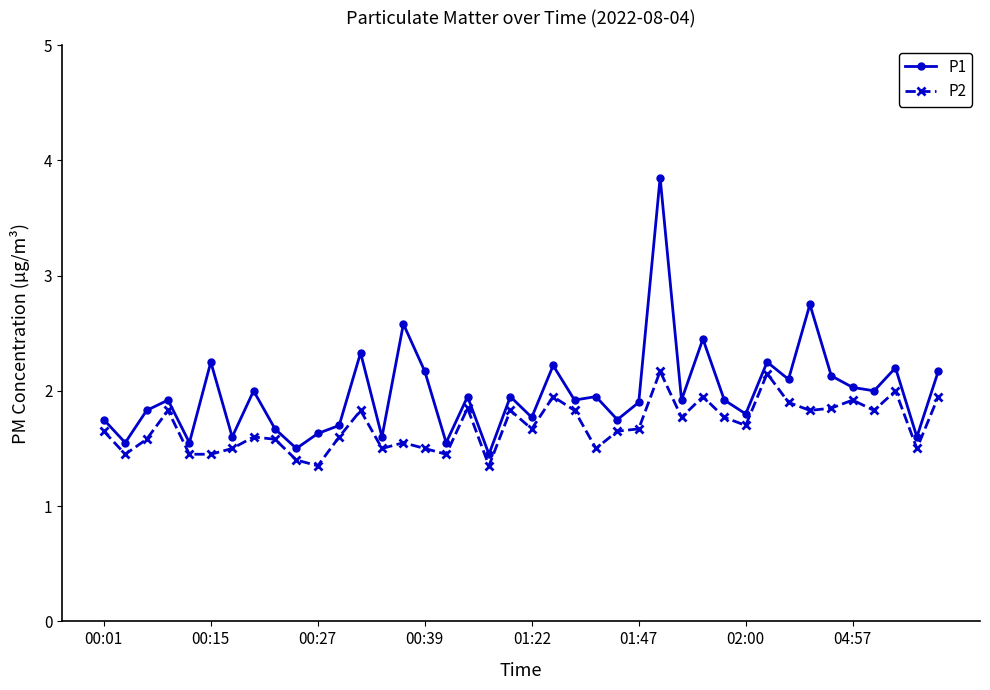

What is the difference between the maximum and minimum values in the P1 series?

2.4